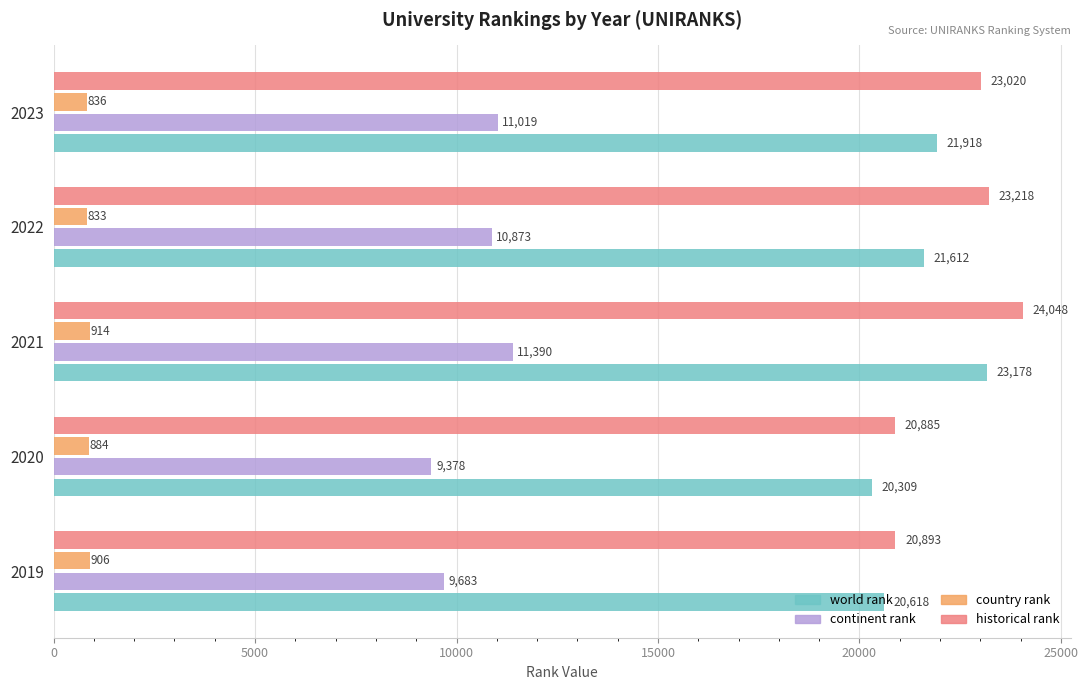

List the series in order of their peak value, highest first.

historical rank, world rank, continent rank, country rank